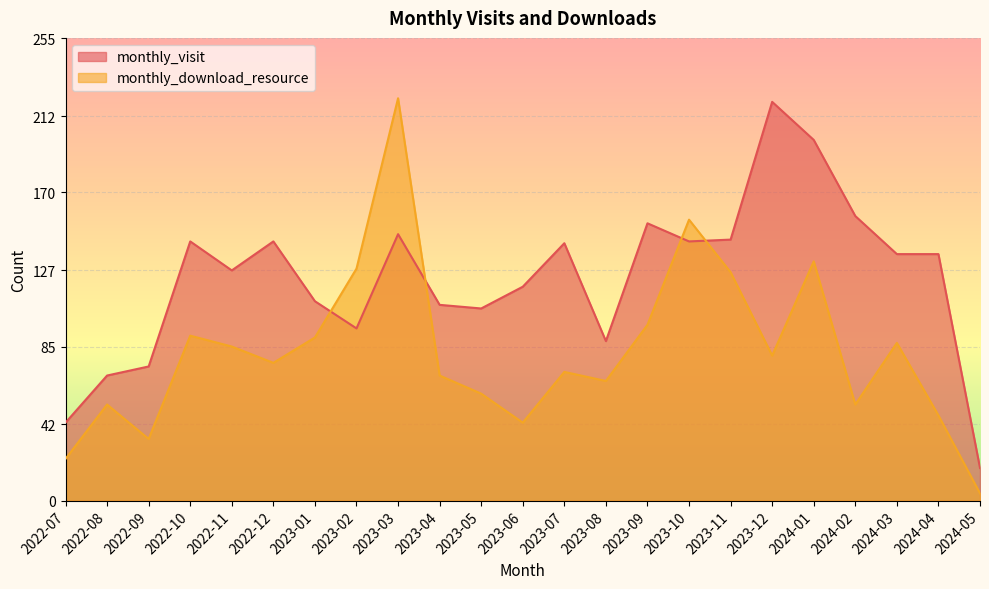

True or false: monthly_download_resource and monthly_visit cross at least once.

True